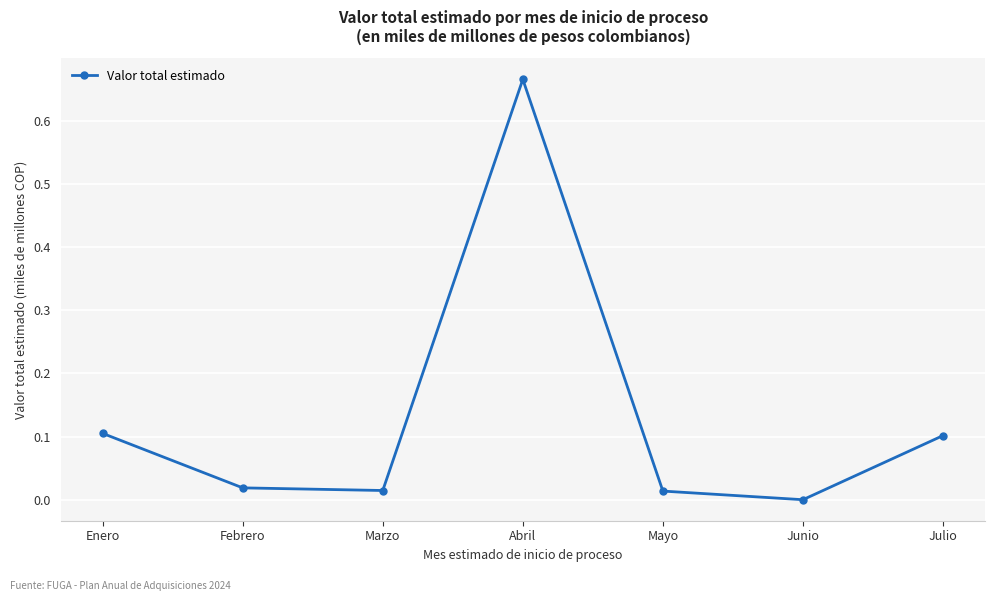

What is the value of the 1st point from the left?

0.1